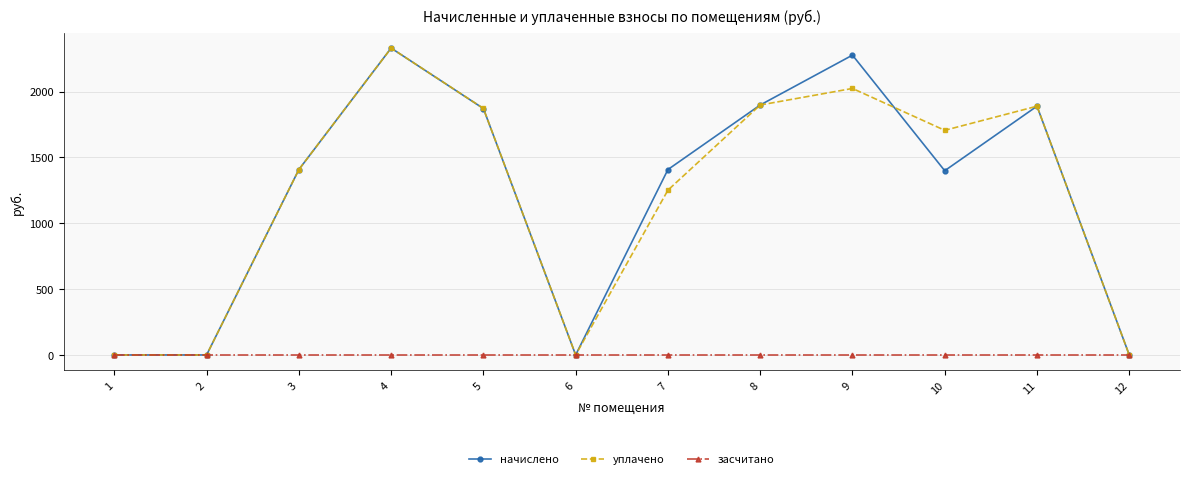

What is the maximum value shown in the chart?

2330.0